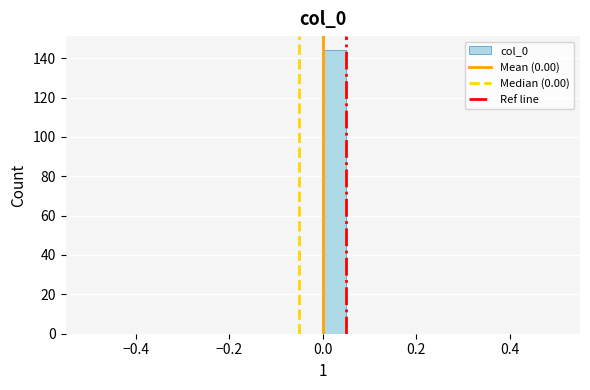

Around what value on the x-axis is the tallest bar? Give the approximate position of its centre, as read against the axis.

0.02